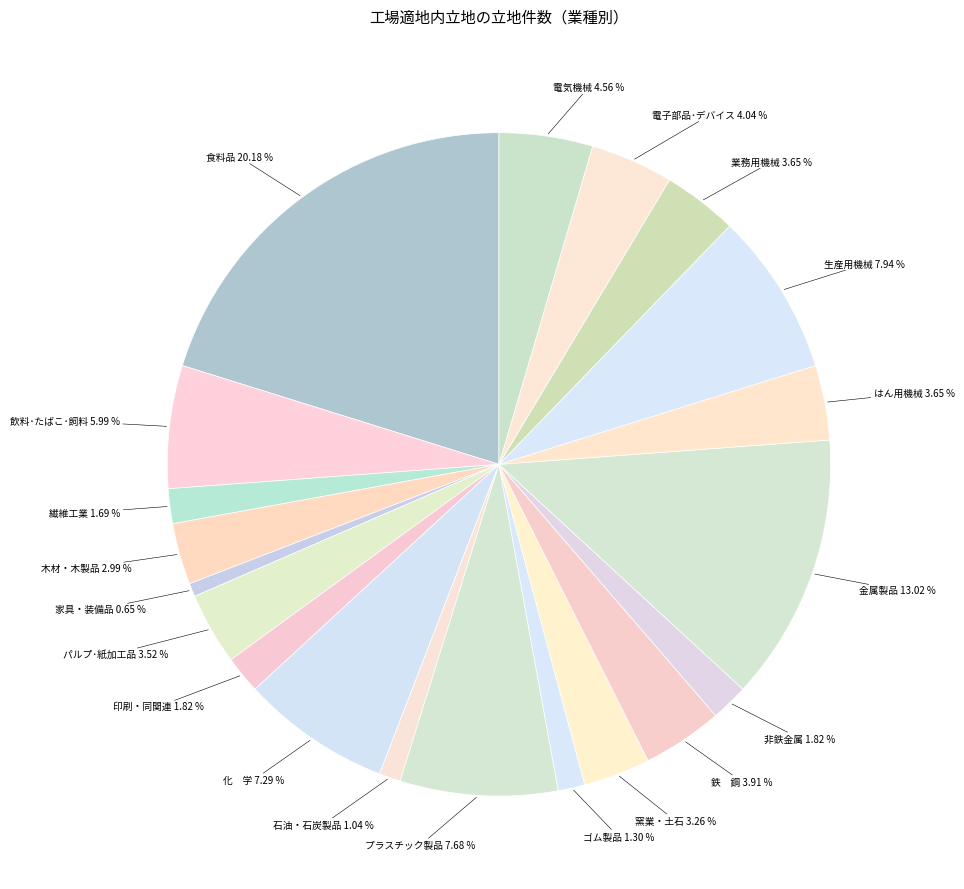

What is the largest slice in the pie chart?

食料品